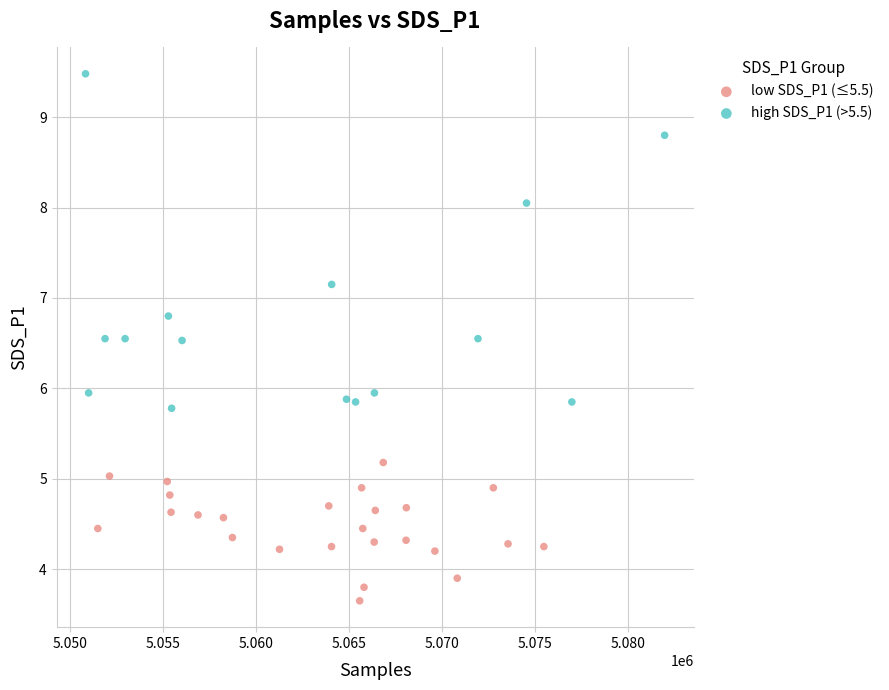

Which series contains the lowest Y value?

low SDS_P1 (≤5.5)